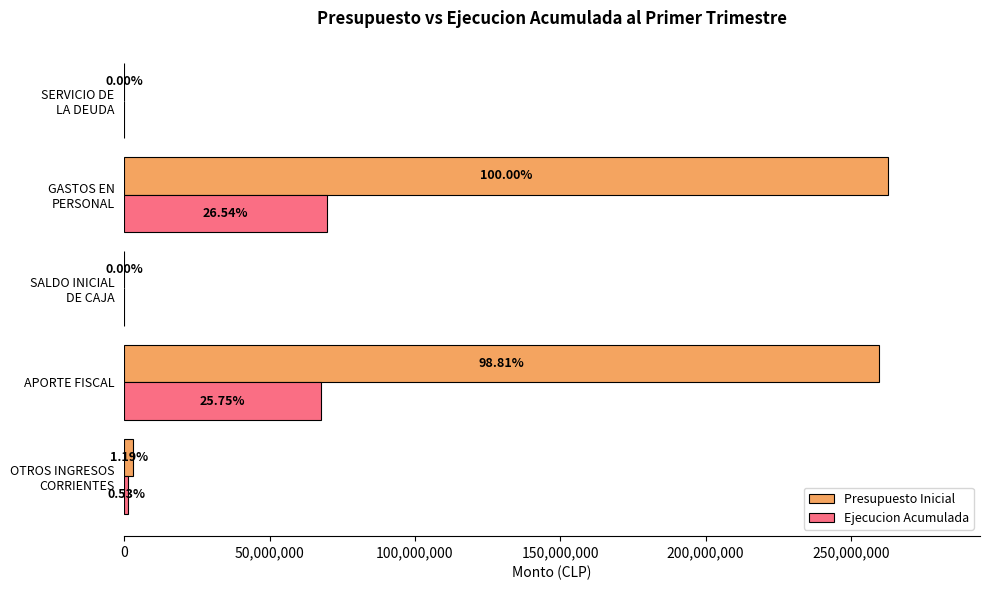

What is the difference between the maximum and minimum values in the Presupuesto Inicial series?

262890731